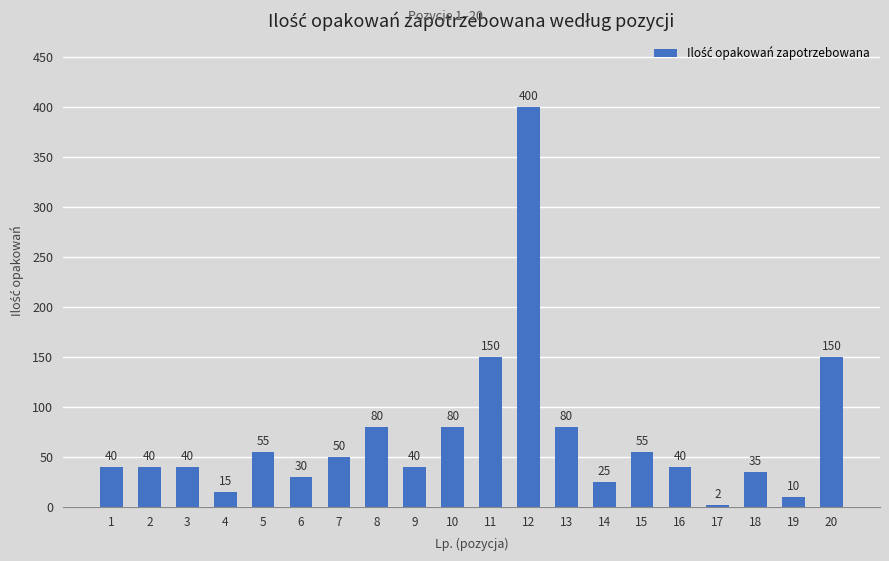

True or false: the data shows 150 at 11.

True